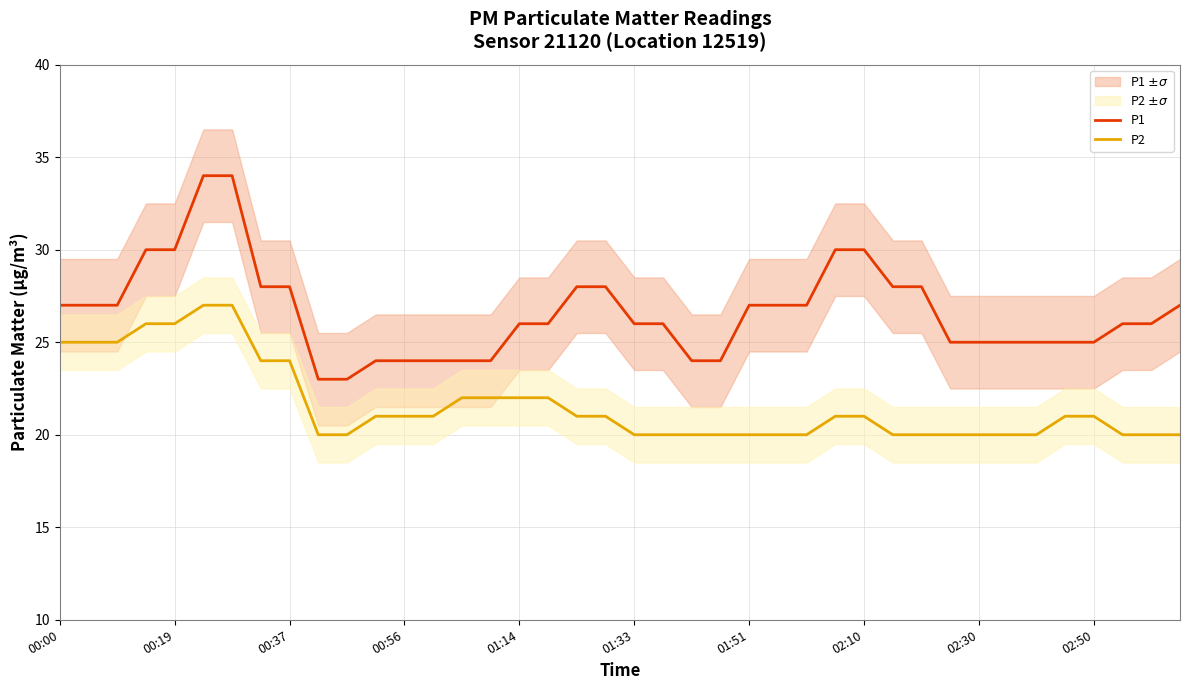

True or false: P1 and P2 cross at least once.

False